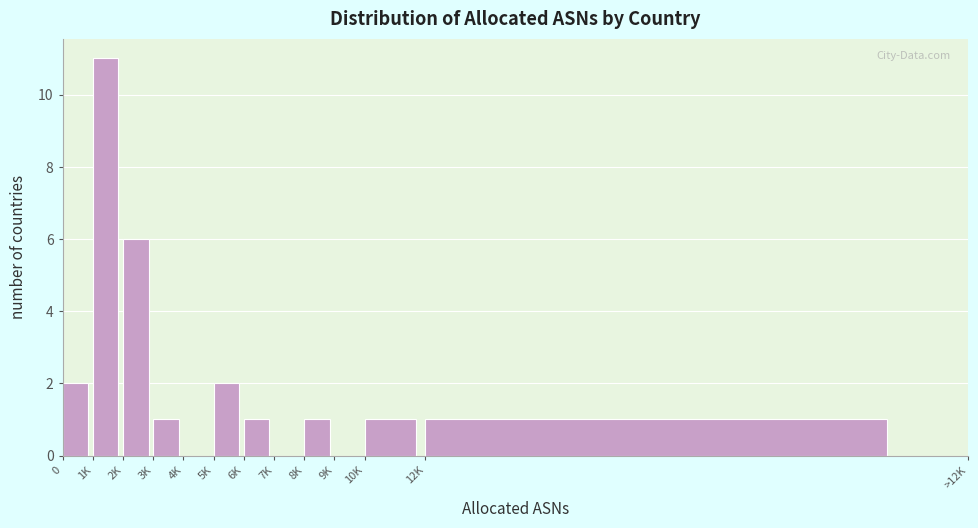

Reading left to right, extract all data points from this chart.

0=2	1K=11	2K=6	3K=1	4K=0	5K=2	6K=1	7K=0	8K=1	9K=0	10K=1	12K=1